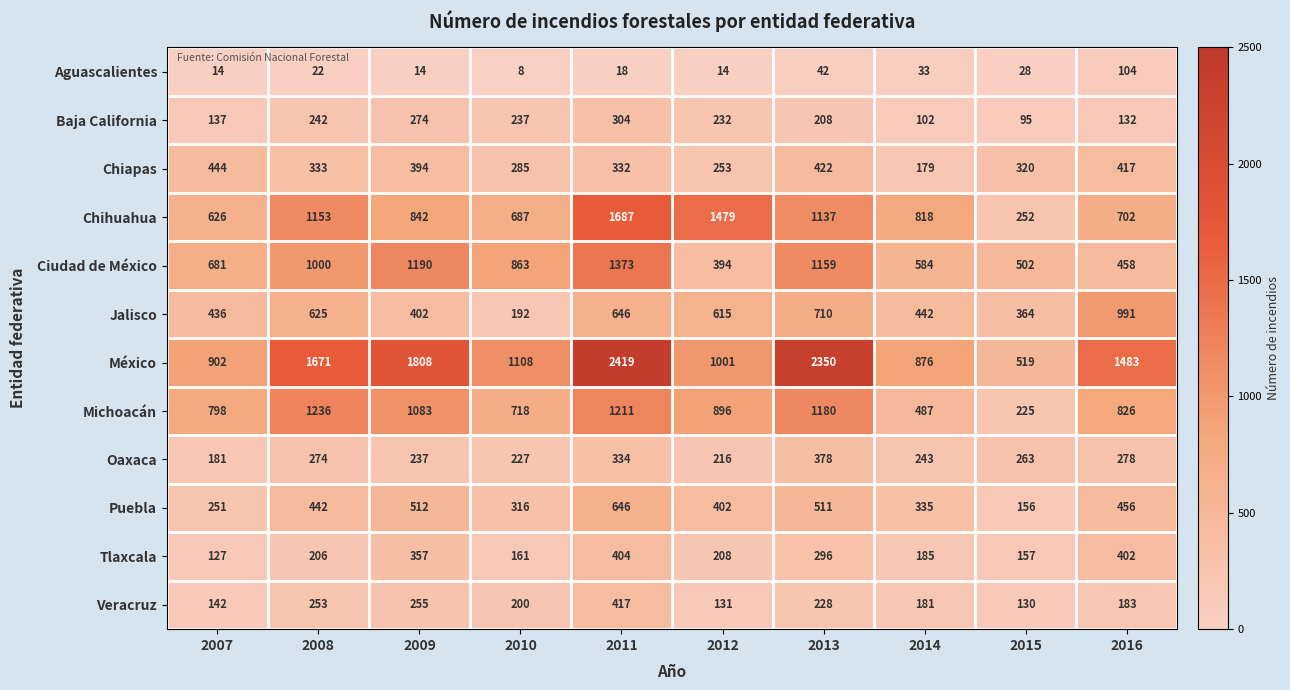

Rank the series at 2009 from lowest to highest value.

Aguascalientes, Oaxaca, Veracruz, Baja California, Tlaxcala, Chiapas, Jalisco, Puebla, Chihuahua, Michoacán, Ciudad de México, México